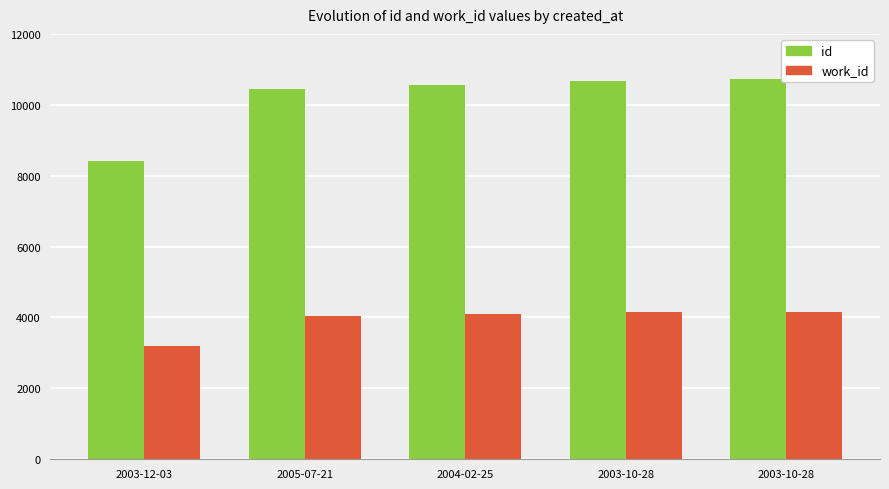

How many values in the work_id series are below 4106?

2